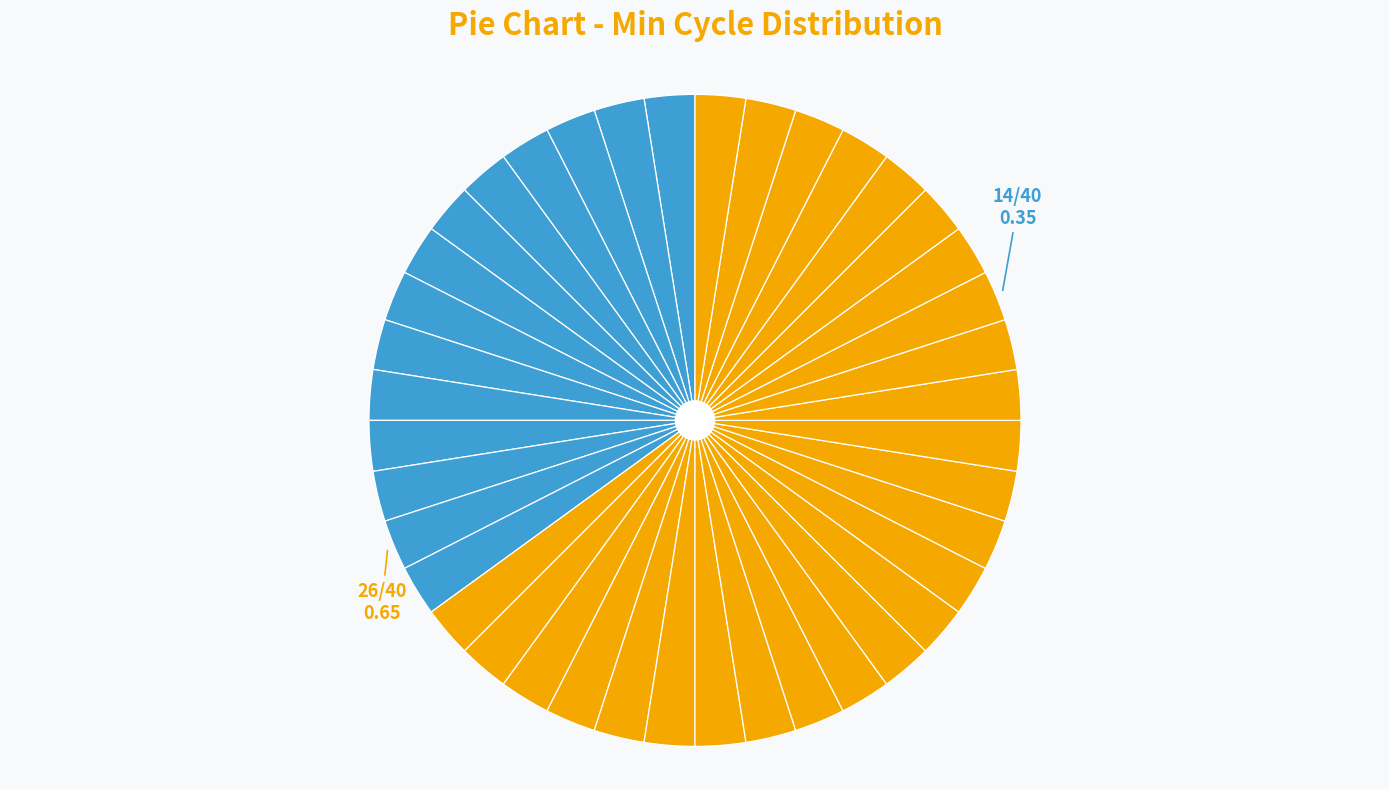

Count the number of slices in the pie.

40